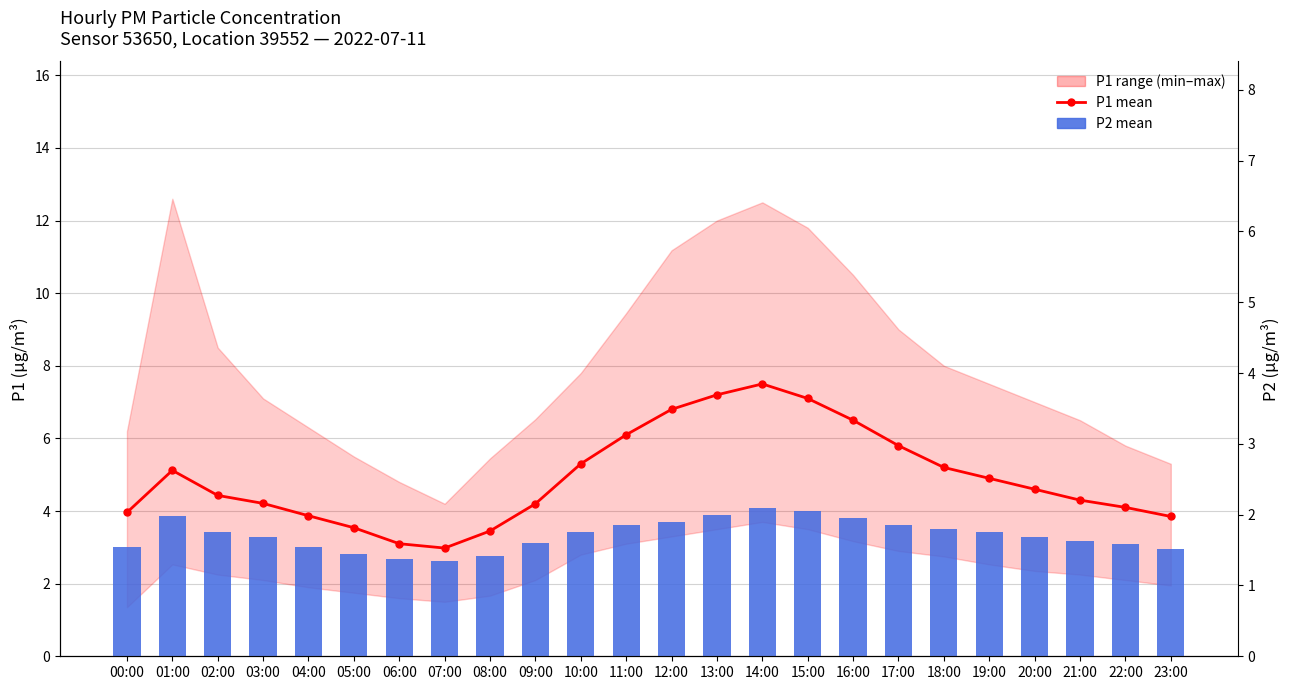

What is the greatest value displayed?

7.5